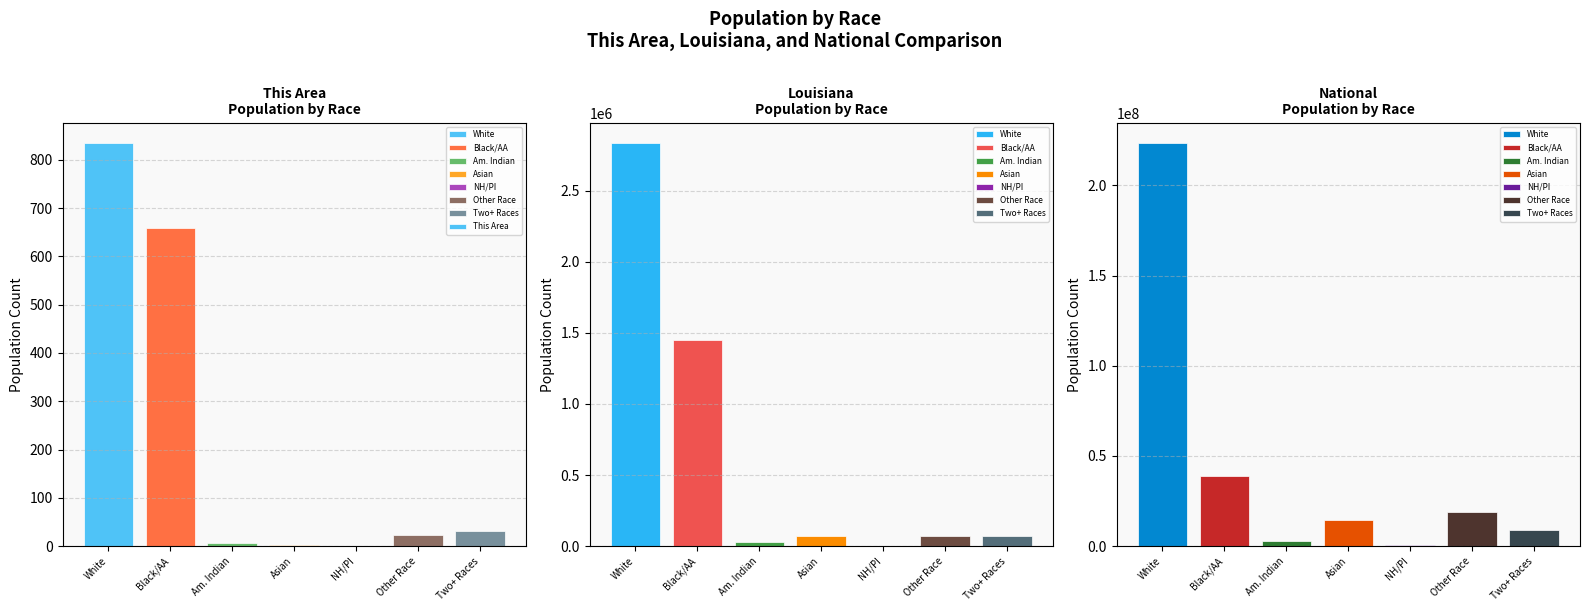

Reading left to right, list all the values displayed in this chart.

White=835	Black/AA=658	Am. Indian=7	Asian=2	NH/PI=0	Other Race=22	Two+ Races=31